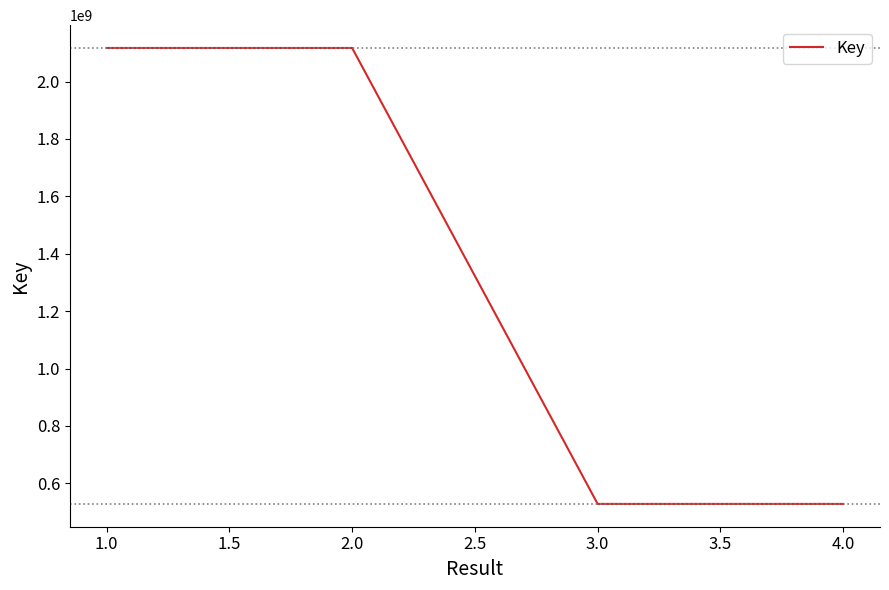

The value at 2.0 is 892179195. True or false?

False